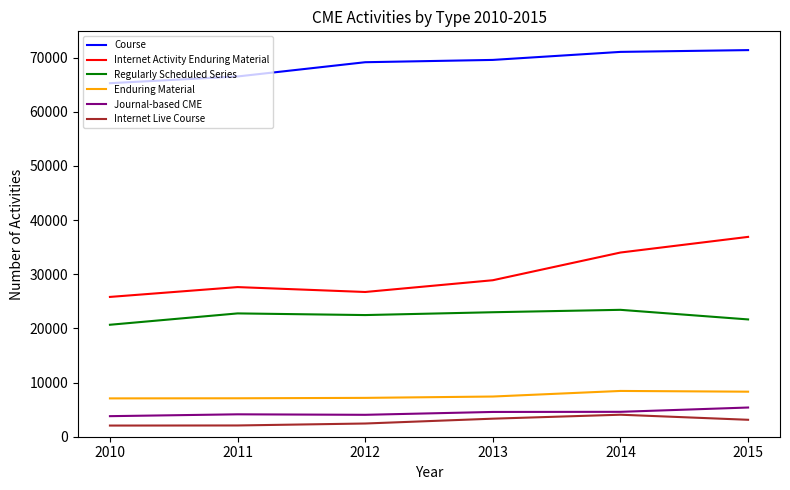

The Course series shows 89514 at 2010. True or false?

False